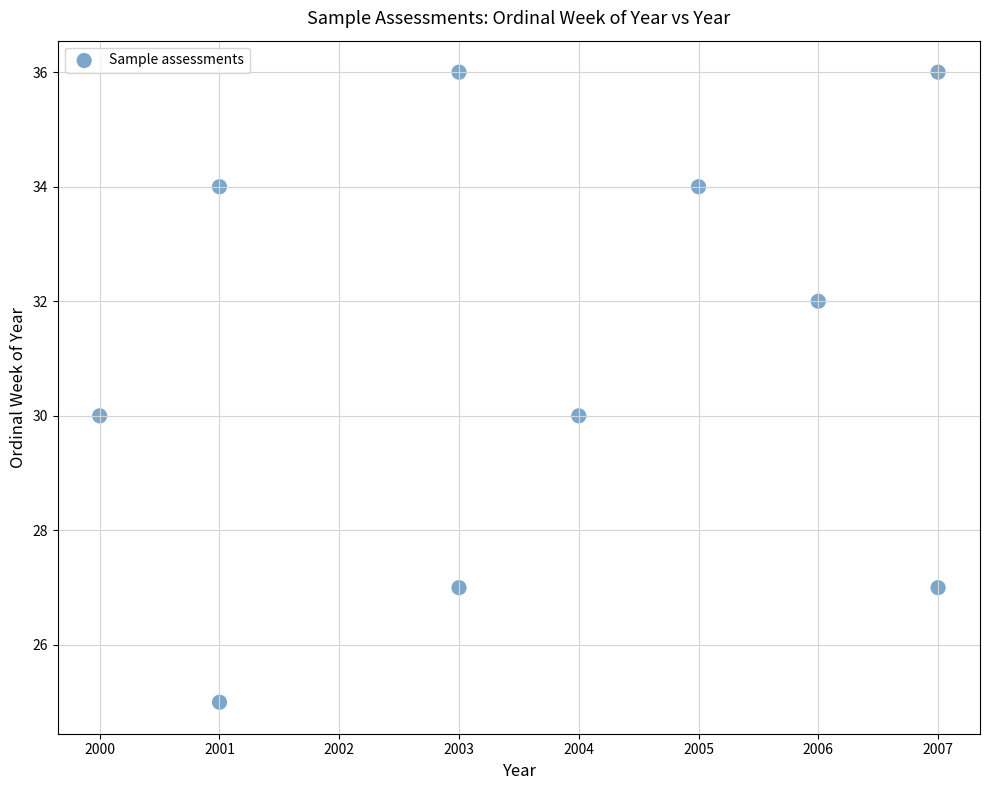

What is the range of X values (max minus min)?

7